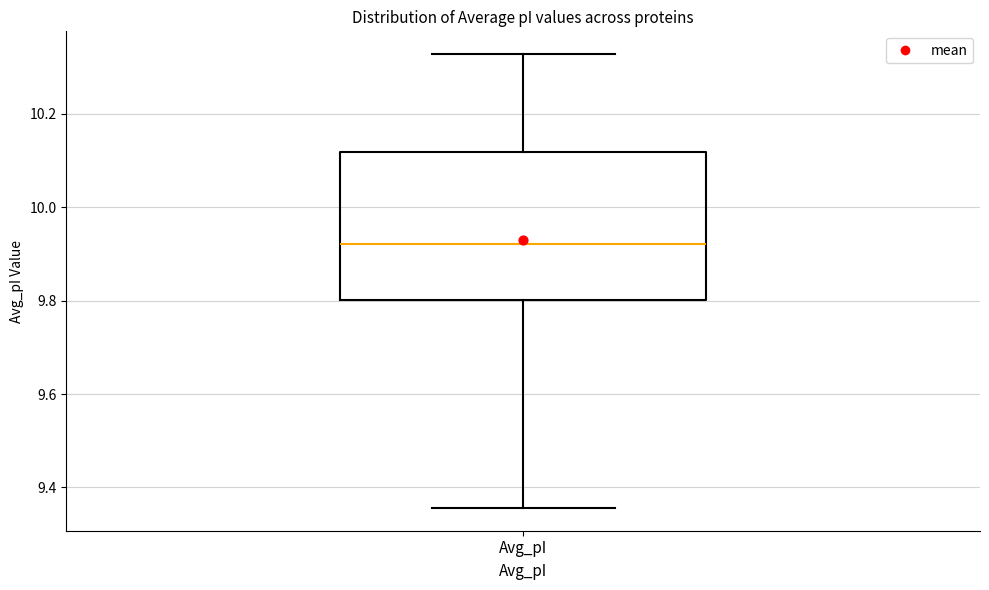

Where does the upper whisker of the box for Avg_pI end on the y-axis? The values are not printed on the chart, so give them approximately, as read against the axis.

10.32